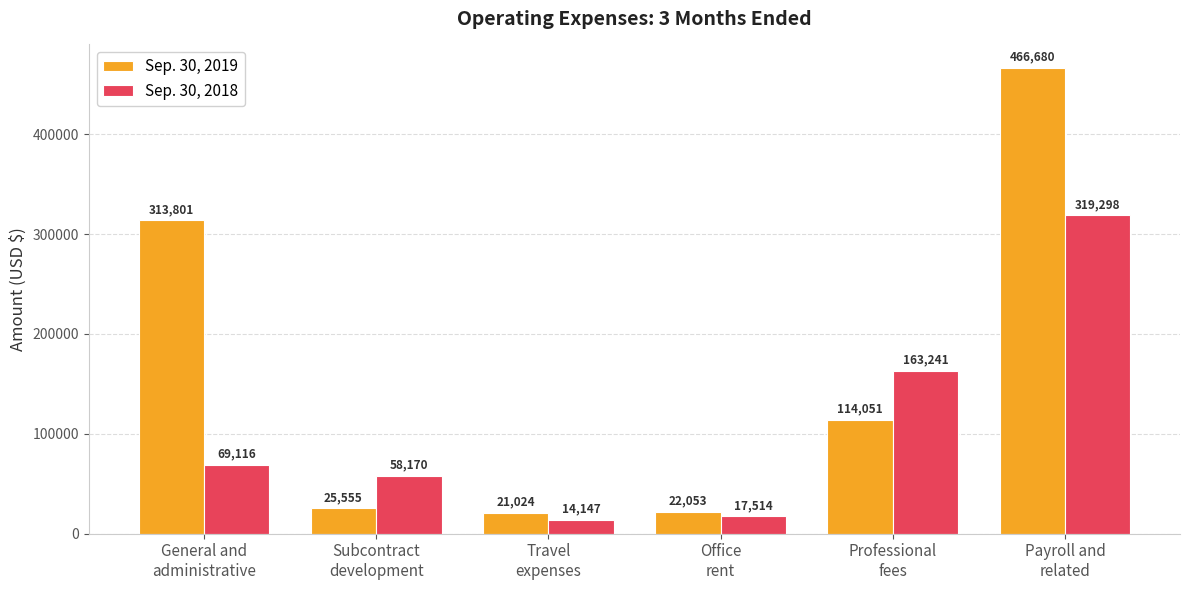

Reading left to right, transcribe all the data shown in this chart.

Sep. 30, 2019: 313801	25555	21024	22053	114051	466680
Sep. 30, 2018: 69116	58170	14147	17514	163241	319298